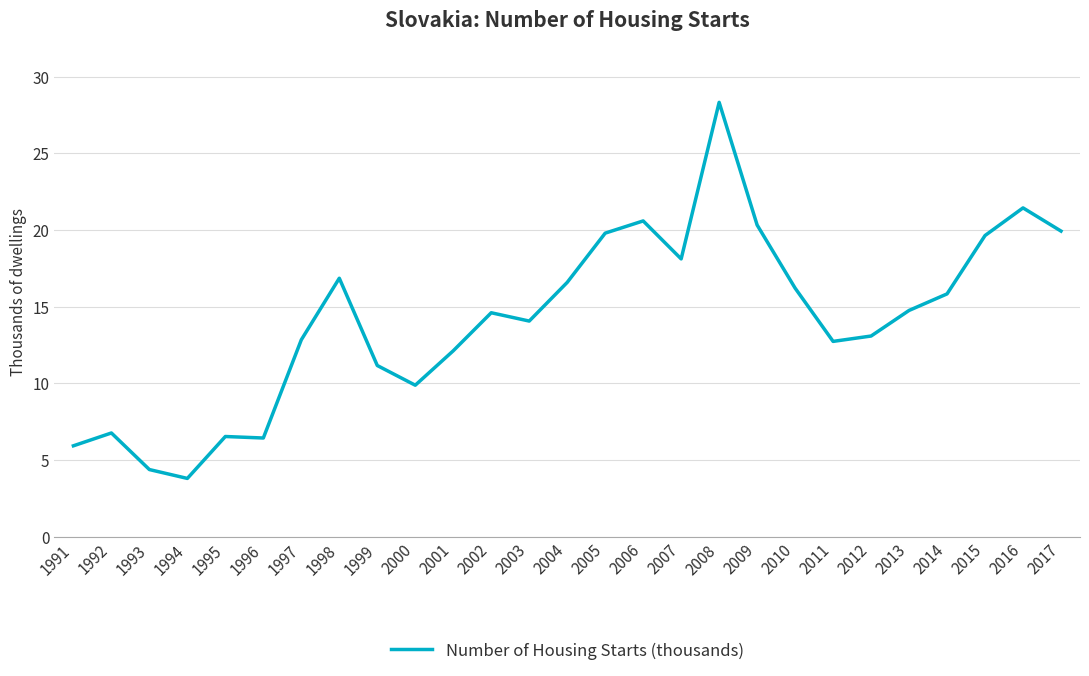

What is the greatest value displayed?

28.3